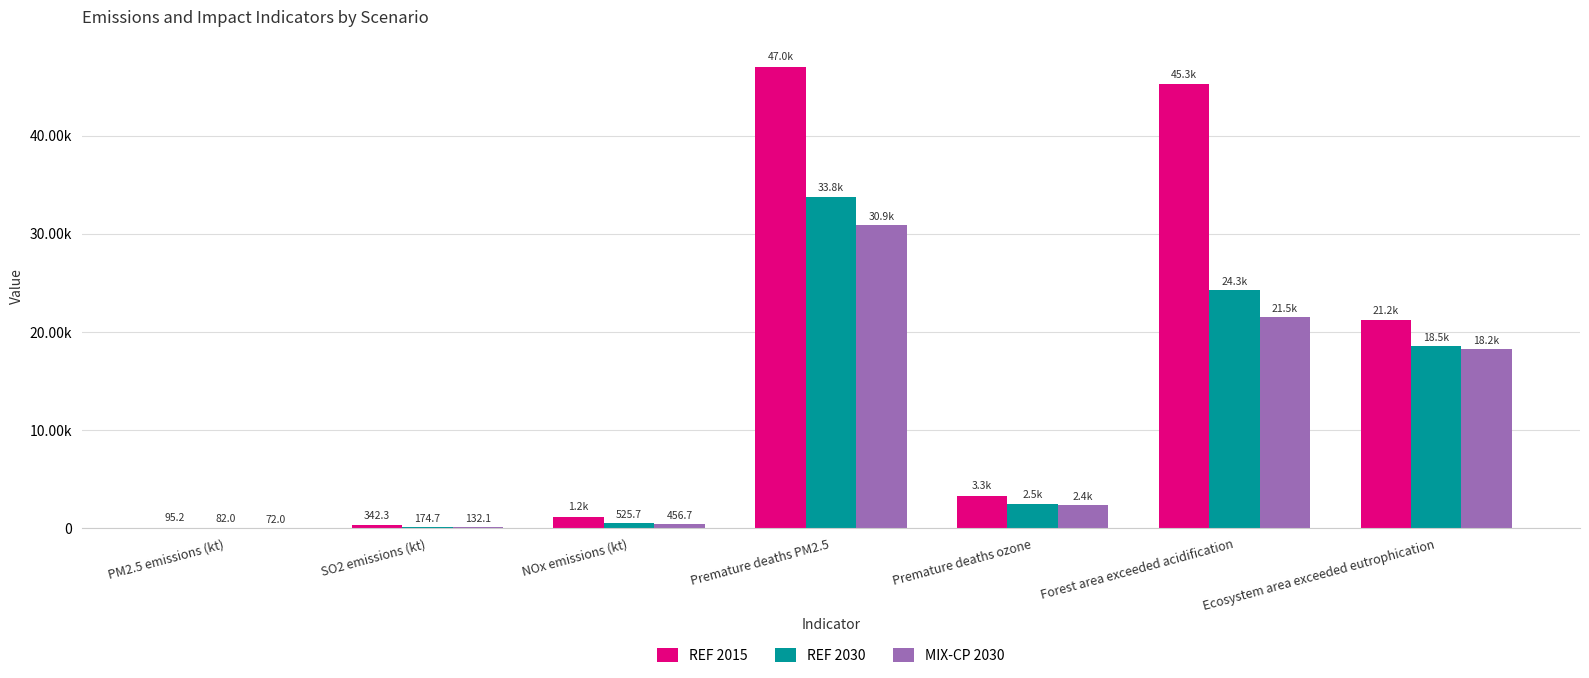

Between Premature deaths ozone and Ecosystem area exceeded eutrophication, which is larger?

Ecosystem area exceeded eutrophication